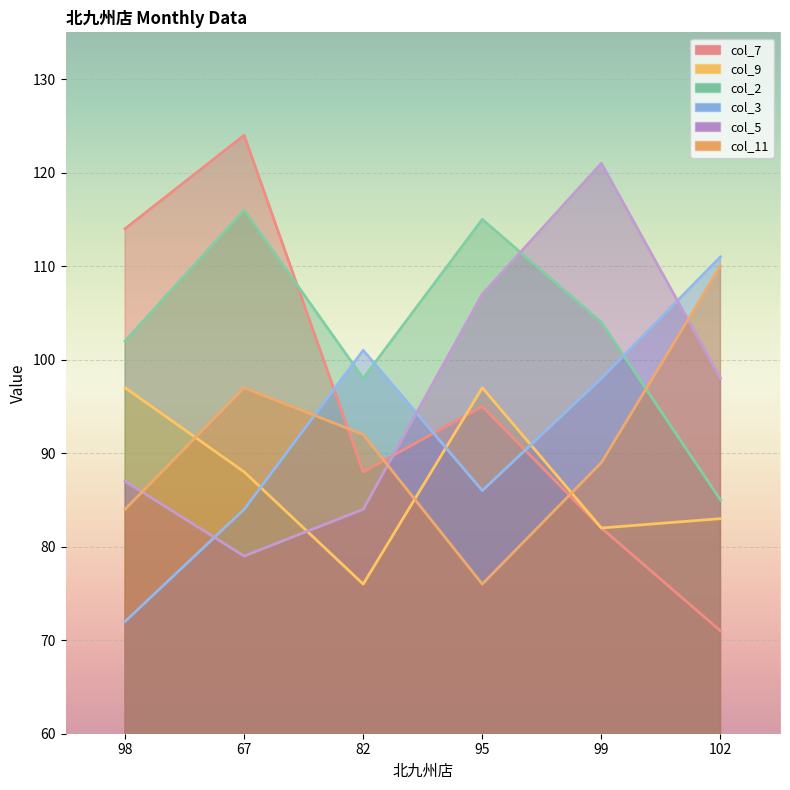

At how many categories does at least one series exceed 121?

1